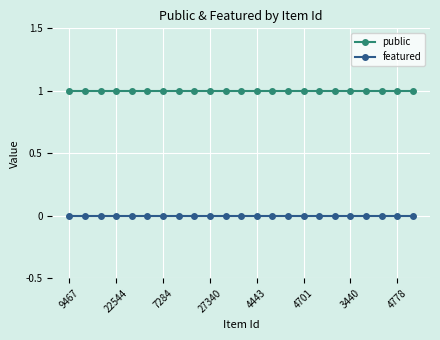

What is the highest value of the public series?

1